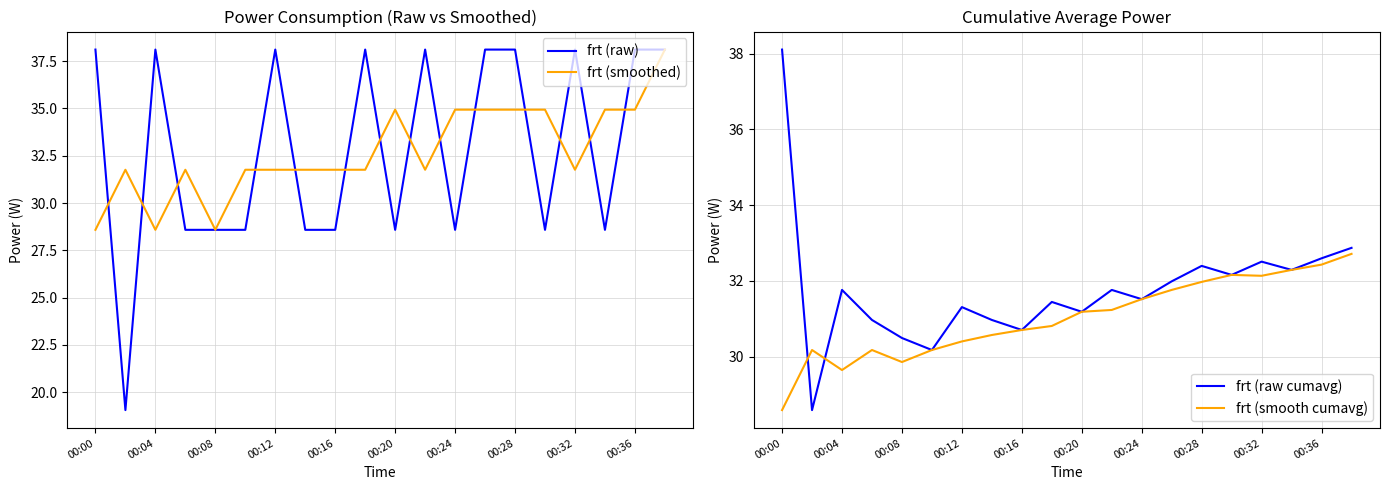

What is the highest value of the frt (smoothed) series?

38.1